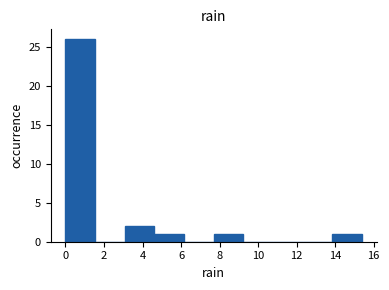

Reading left to right, list every bar in this chart as the range it spans on the x-axis followed by its height. Neither the bar edges nor the heights are printed on the chart, so give them approximately, as read against the axes.

0.00 to 1.54: 26
1.54 to 3.08: 0
3.08 to 4.62: 2
4.62 to 6.16: 1
6.16 to 7.70: 0
7.70 to 9.24: 1
9.24 to 10.78: 0
10.78 to 12.32: 0
12.32 to 13.86: 0
13.86 to 15.40: 1